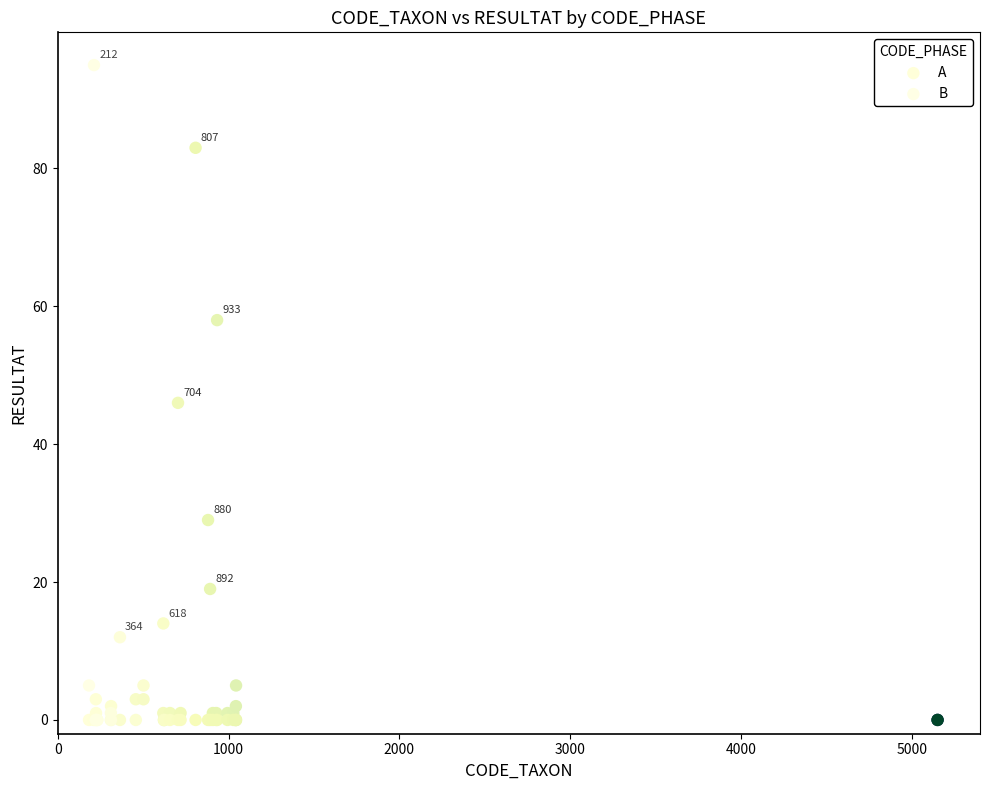

In the A series, what Y value is closest to 41?

46